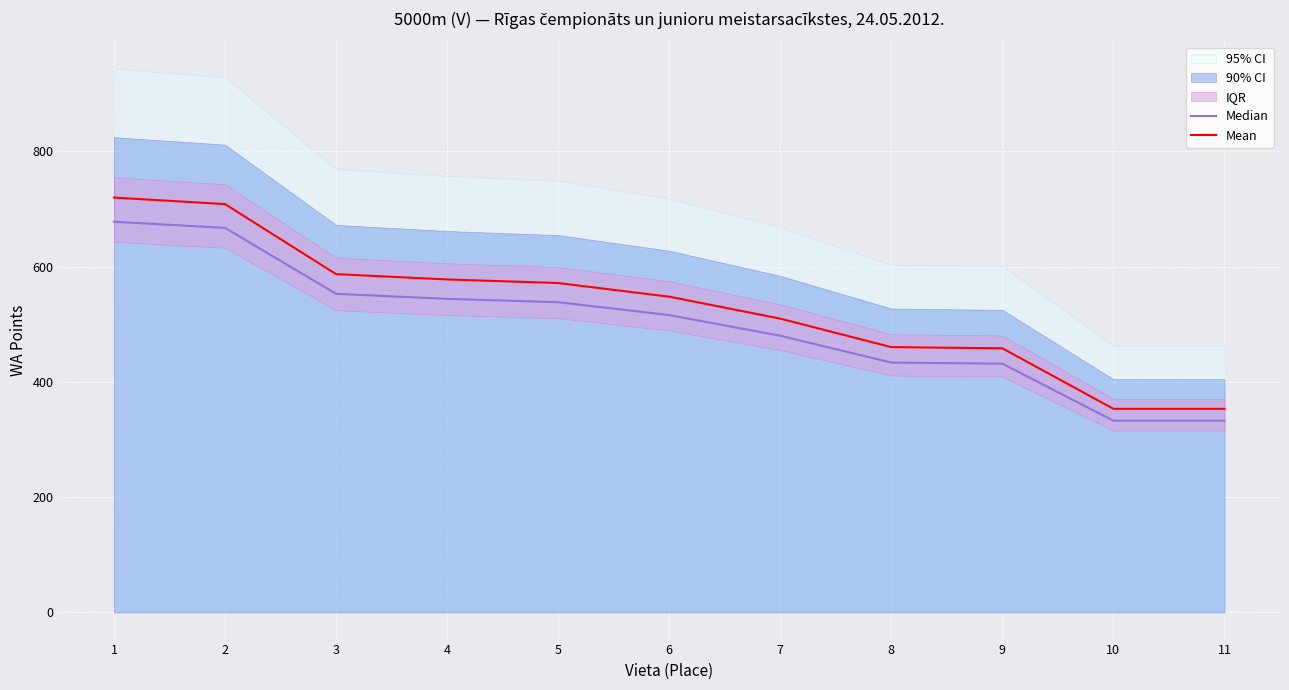

True or false: Median and Mean intersect in this chart.

False